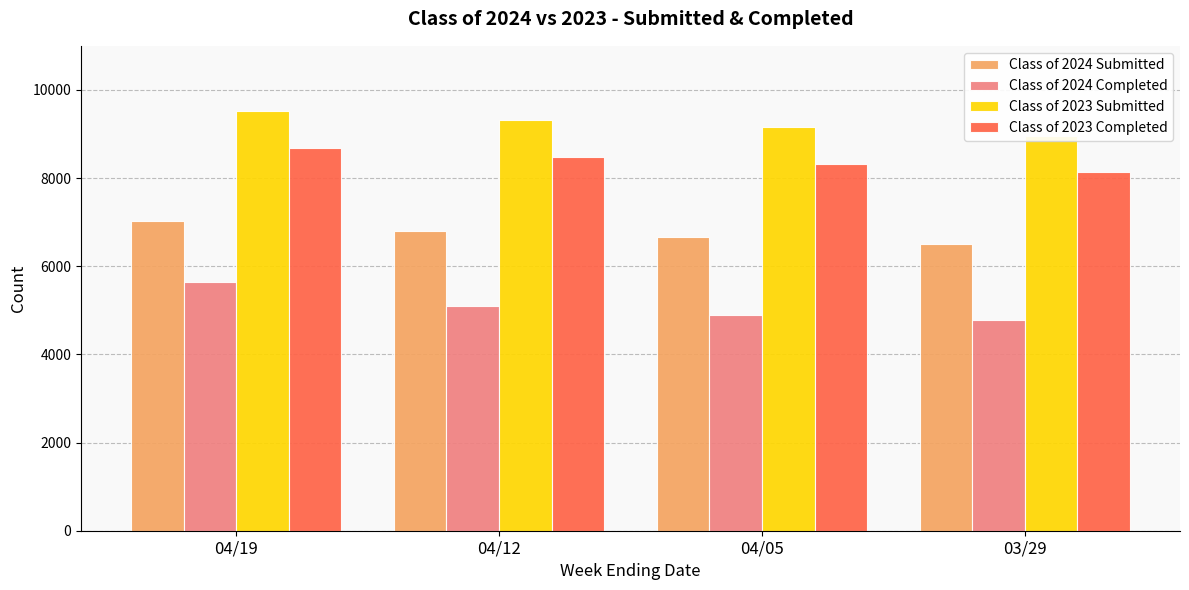

How many data points in Class of 2023 Submitted are above 9314?

1